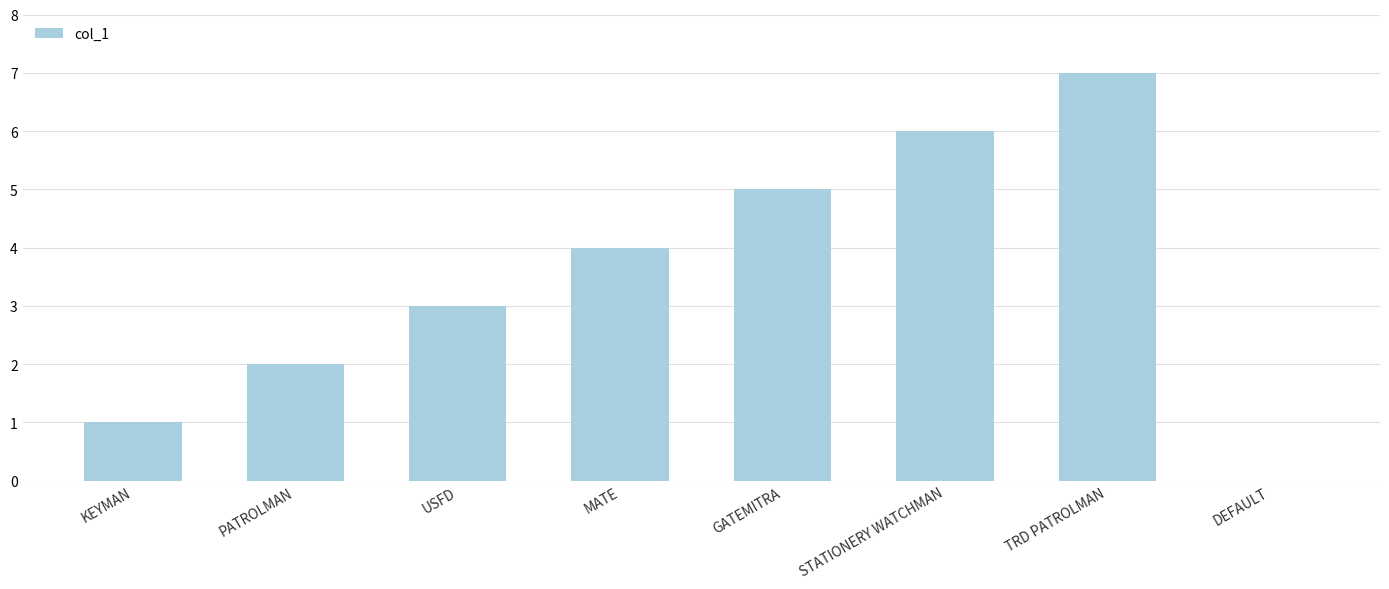

How many distinct data groups are displayed?

1